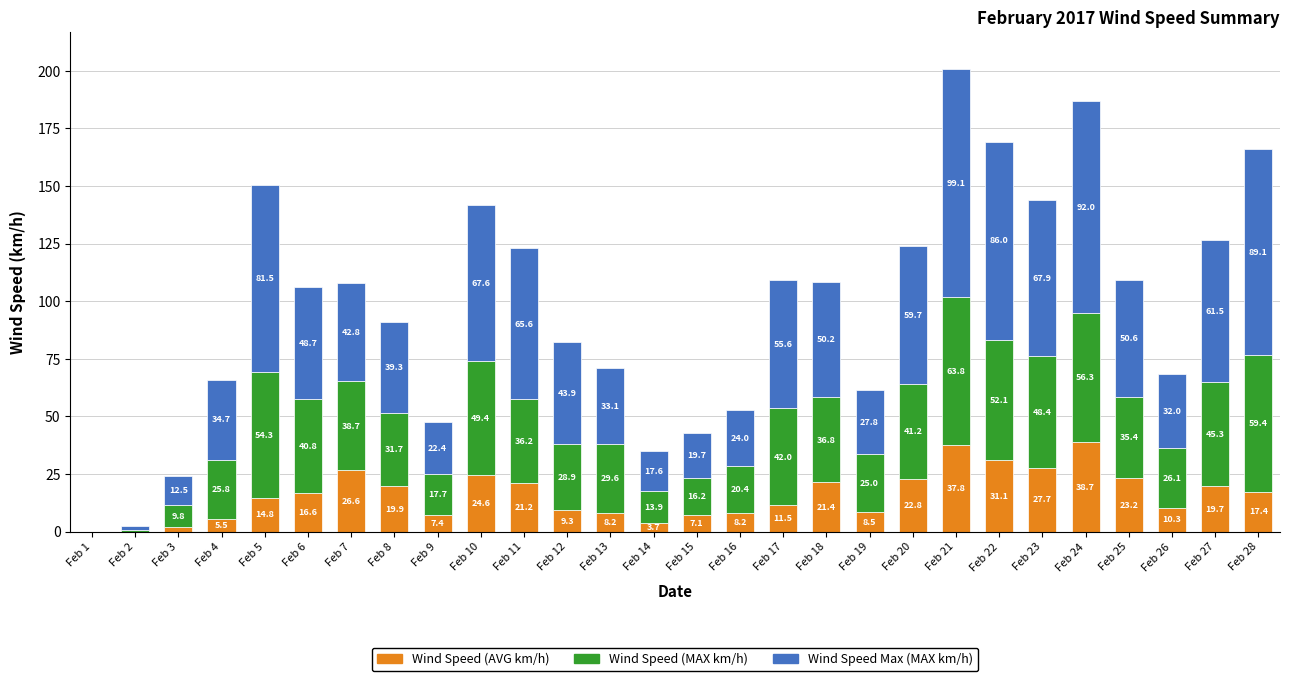

Is it true that Wind Speed (AVG km/h) equals 0.0 at Feb 2?

True